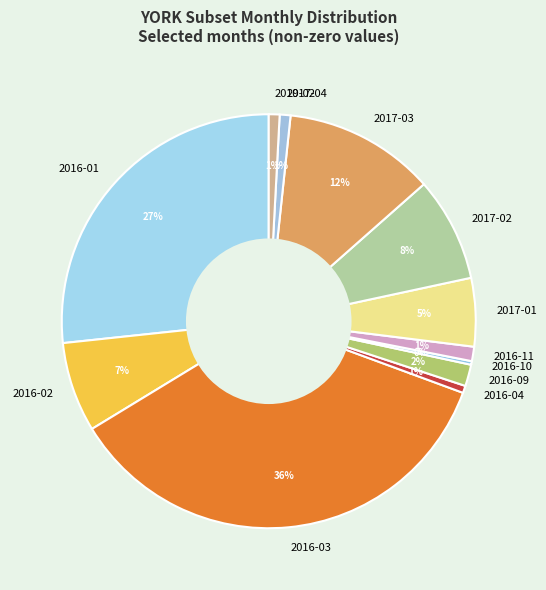

Which slice is the largest?

2016-03